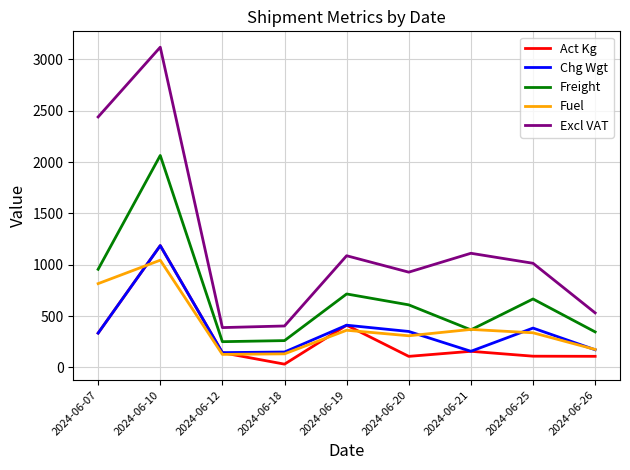

Where is Freight nearest to the value 1157?

2024-06-07